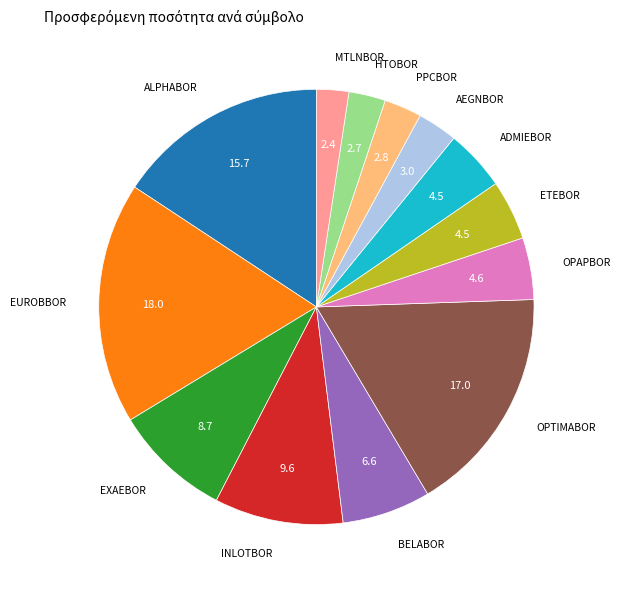

Is there a majority slice in this chart?

No